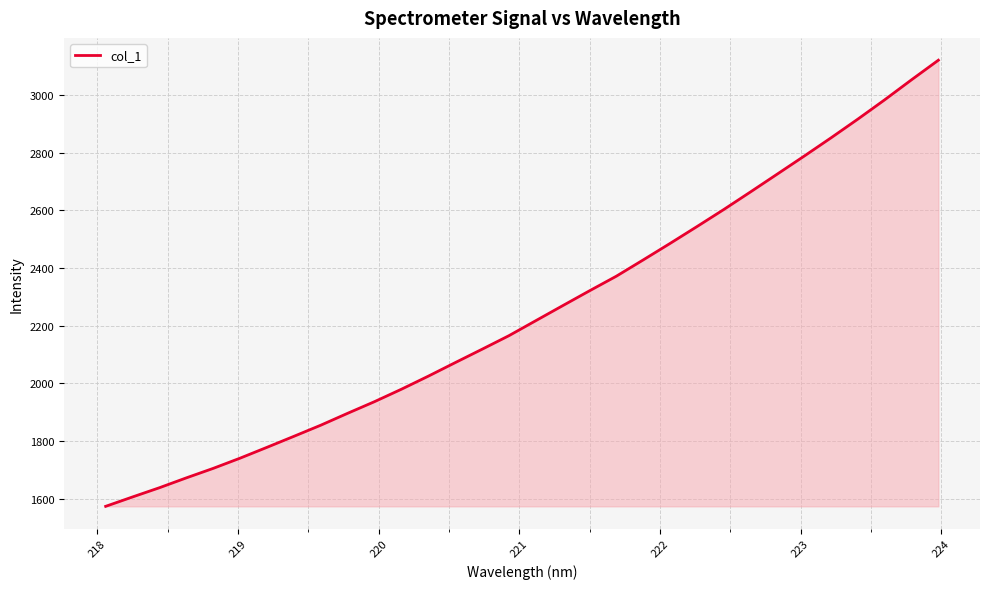

What is the smallest value displayed?

1574.3